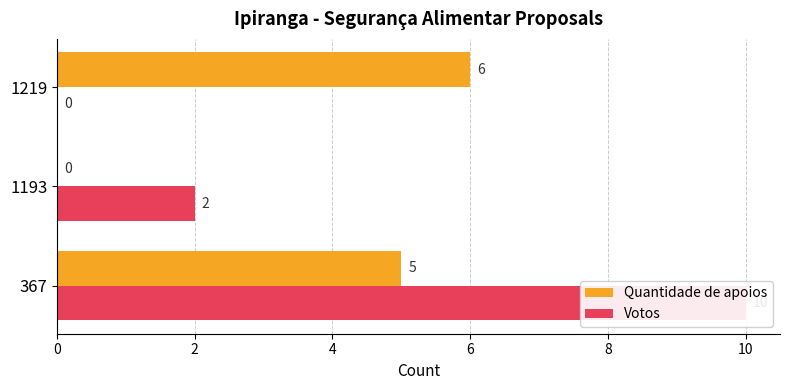

How many groups of bars are there?

3